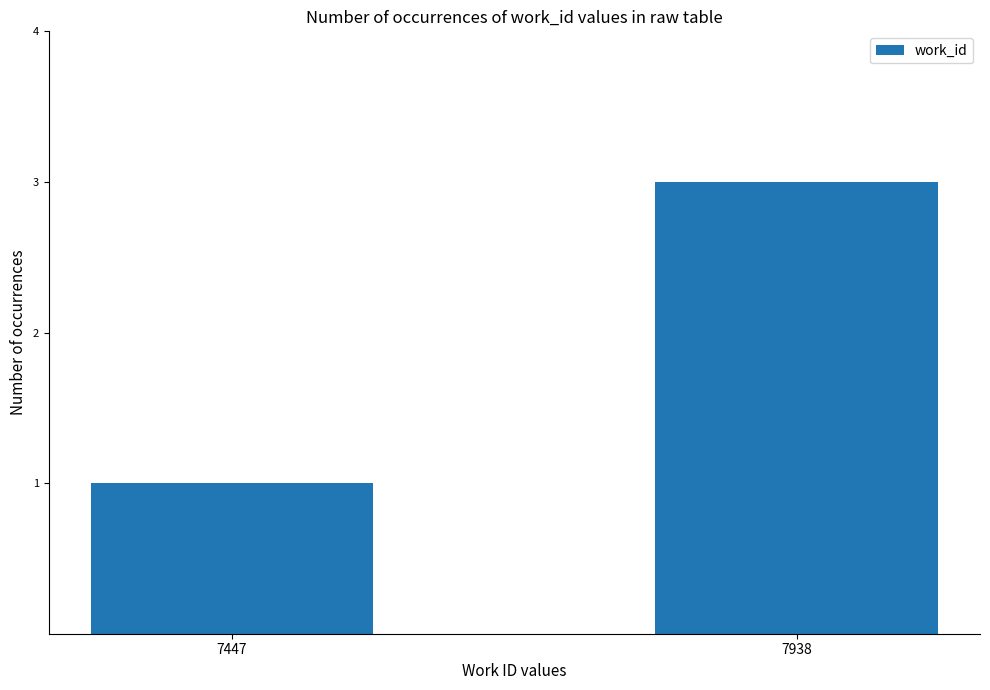

What is the value of the 2nd bar from the left?

3